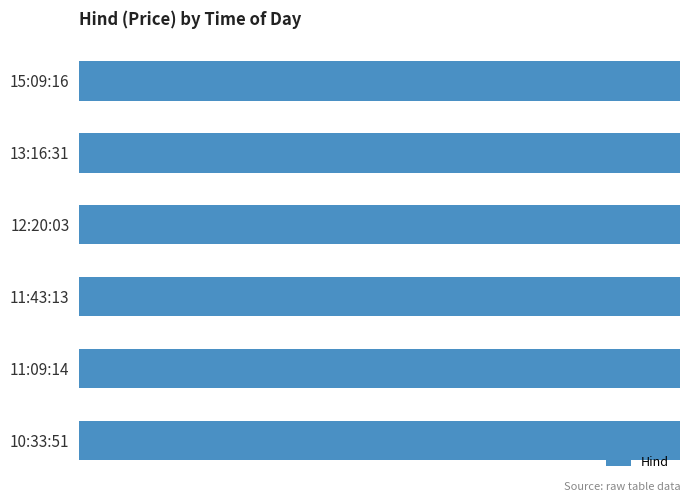

What value does the data have at 12:20:03?

101.9